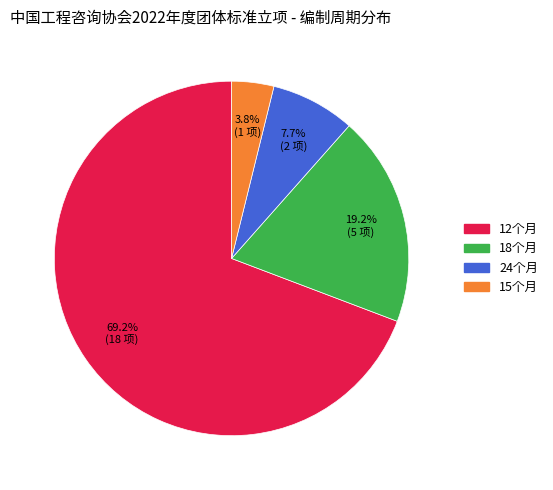

Between 12个月 and 24个月, which is larger?

12个月